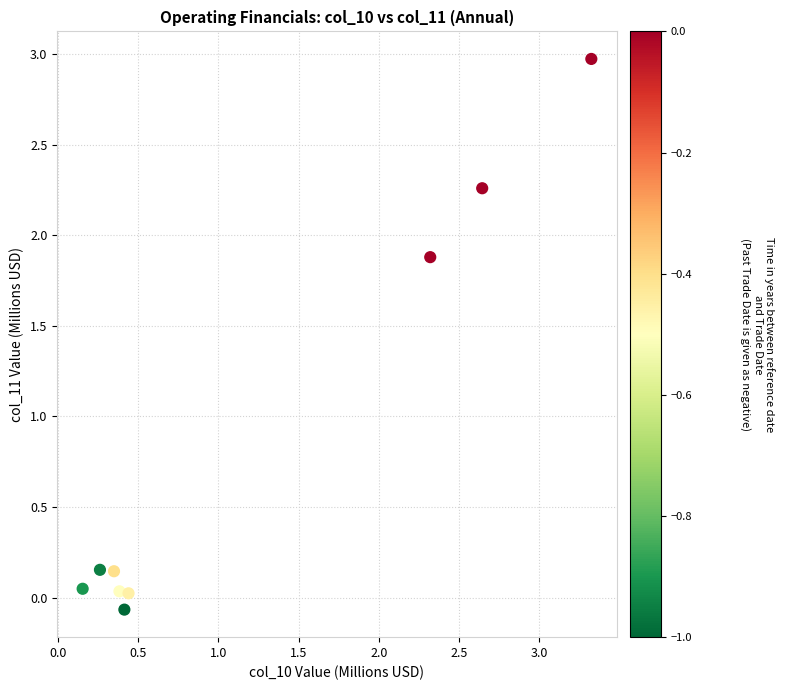

What is the average Y value?

0.8